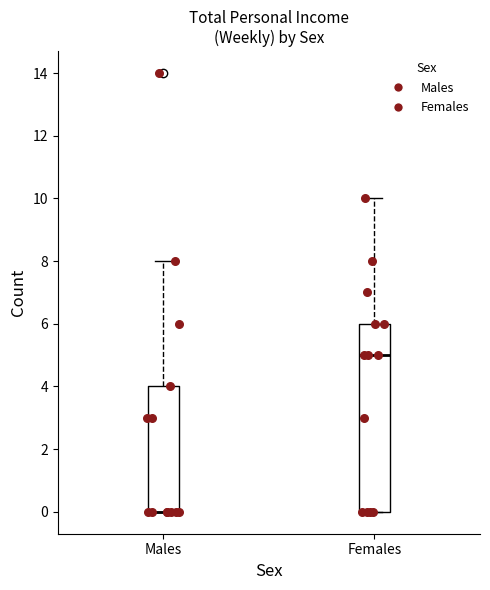

Where is the lower edge of the box for Males on the y-axis? The values are not printed on the chart, so give them approximately, as read against the axis.

0